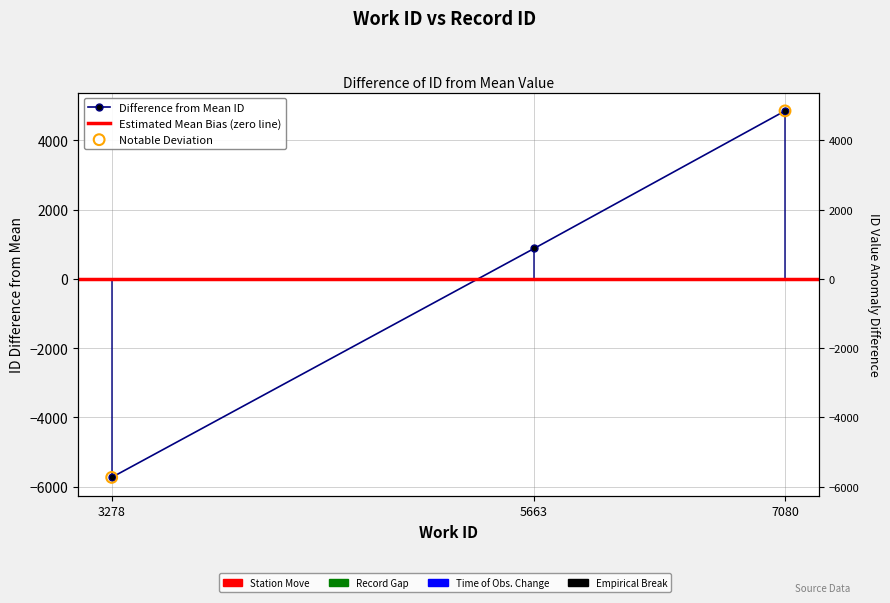

Between 7080 and 3278, which is larger?

7080